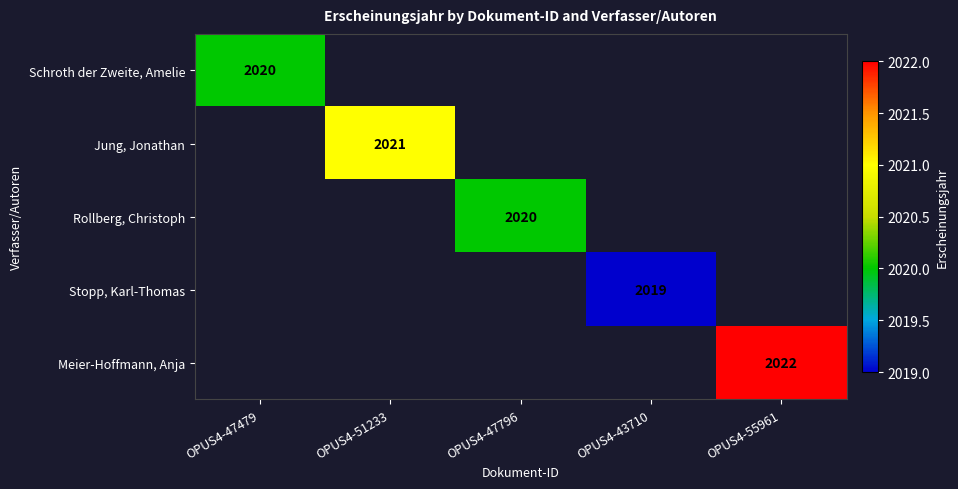

The value of Schroth der Zweite, Amelie at OPUS4-47479 is 1260.6. True or false?

False